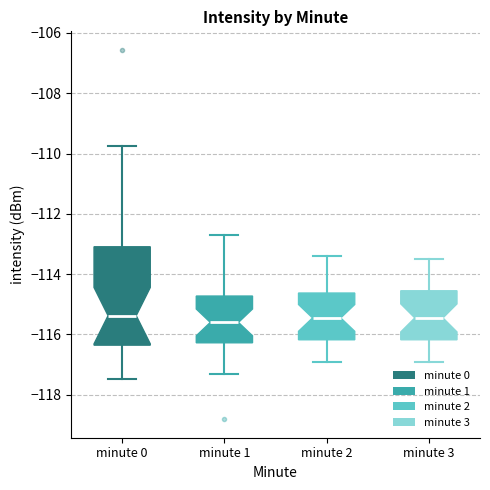

Reading left to right, transcribe this box plot: for each box, give where its median line is, the range the box spans, and where its two whiskers end, as read against the y-axis. The values are not printed on the chart, so give them approximately, as read against the axis.

minute 0: median -115.4, box -116.4 to -113.0, whiskers -117.4 to -109.8
minute 1: median -115.6, box -116.2 to -114.8, whiskers -117.2 to -112.8
minute 2: median -115.4, box -116.2 to -114.6, whiskers -116.8 to -113.4
minute 3: median -115.4, box -116.2 to -114.6, whiskers -116.8 to -113.4